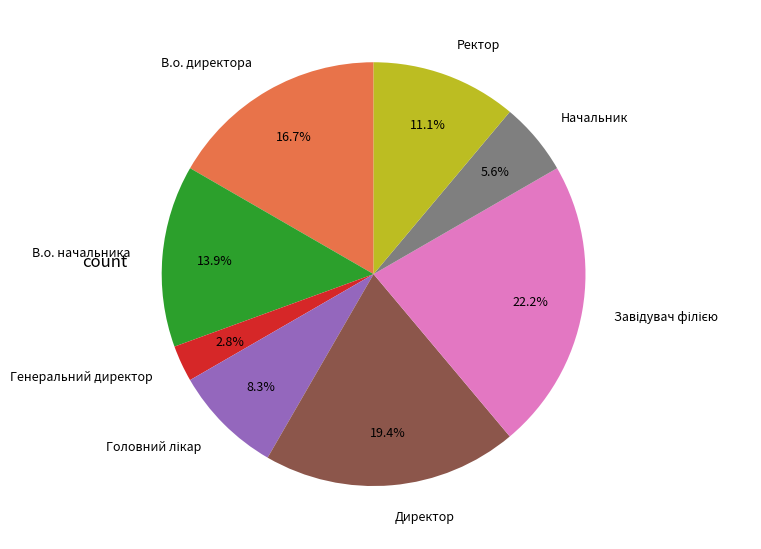

What portion of the pie excludes Генеральний директор?

97.2%